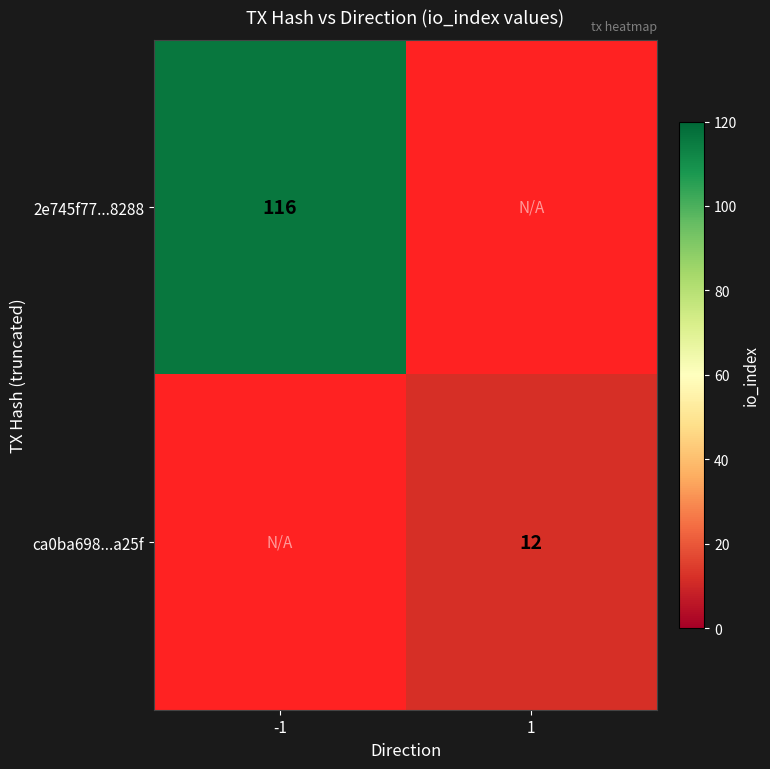

The value of 2e745f77...8288 at -1 is 168. True or false?

False